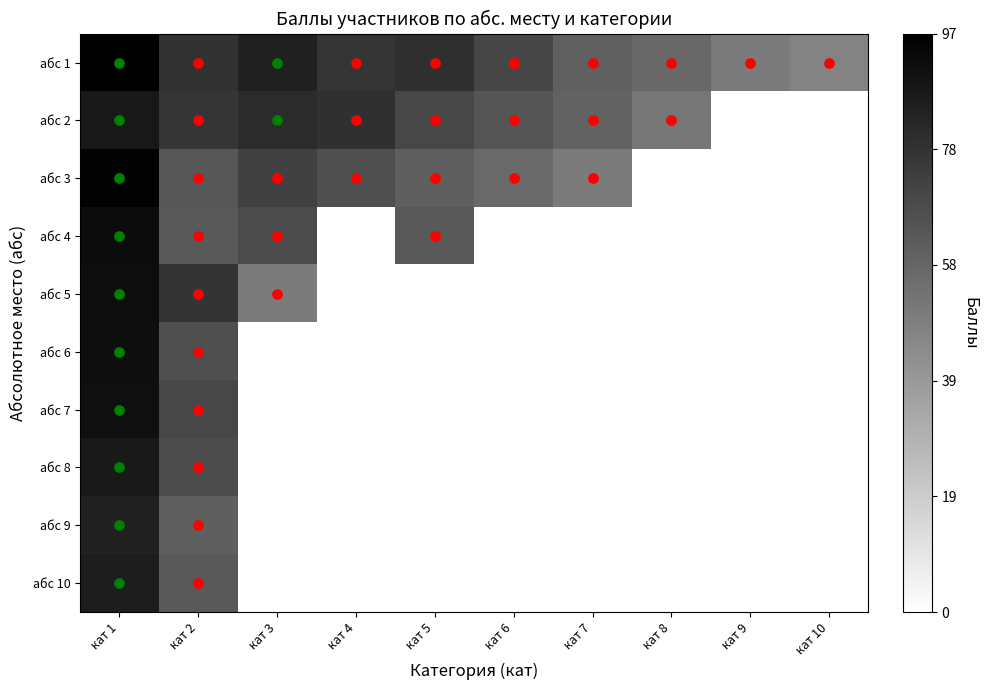

Reading left to right, list all the values displayed in this chart.

абс 1: кат 1=97.1	кат 2=77.7	кат 3=84.9	кат 4=76.8	кат 5=79.2	кат 6=70.2	кат 7=60.3	кат 8=57.4	кат 9=50.1	кат 10=47.2
абс 2: кат 1=87.3	кат 2=76.9	кат 3=80.4	кат 4=78.7	кат 5=70.0	кат 6=64.6	кат 7=59.3	кат 8=52.3	кат 9=0.0	кат 10=0.0
абс 3: кат 1=95.6	кат 2=64.0	кат 3=71.8	кат 4=66.8	кат 5=60.9	кат 6=56.5	кат 7=50.3	кат 8=0.0	кат 9=0.0	кат 10=0.0
абс 4: кат 1=92.4	кат 2=63.1	кат 3=68.3	кат 4=0.0	кат 5=62.8	кат 6=0.0	кат 7=0.0	кат 8=0.0	кат 9=0.0	кат 10=0.0
абс 5: кат 1=92.0	кат 2=77.2	кат 3=50.3	кат 4=0.0	кат 5=0.0	кат 6=0.0	кат 7=0.0	кат 8=0.0	кат 9=0.0	кат 10=0.0
абс 6: кат 1=91.5	кат 2=66.8	кат 3=0.0	кат 4=0.0	кат 5=0.0	кат 6=0.0	кат 7=0.0	кат 8=0.0	кат 9=0.0	кат 10=0.0
абс 7: кат 1=91.2	кат 2=70.0	кат 3=0.0	кат 4=0.0	кат 5=0.0	кат 6=0.0	кат 7=0.0	кат 8=0.0	кат 9=0.0	кат 10=0.0
абс 8: кат 1=86.9	кат 2=68.3	кат 3=0.0	кат 4=0.0	кат 5=0.0	кат 6=0.0	кат 7=0.0	кат 8=0.0	кат 9=0.0	кат 10=0.0
абс 9: кат 1=83.9	кат 2=60.9	кат 3=0.0	кат 4=0.0	кат 5=0.0	кат 6=0.0	кат 7=0.0	кат 8=0.0	кат 9=0.0	кат 10=0.0
абс 10: кат 1=85.8	кат 2=62.8	кат 3=0.0	кат 4=0.0	кат 5=0.0	кат 6=0.0	кат 7=0.0	кат 8=0.0	кат 9=0.0	кат 10=0.0